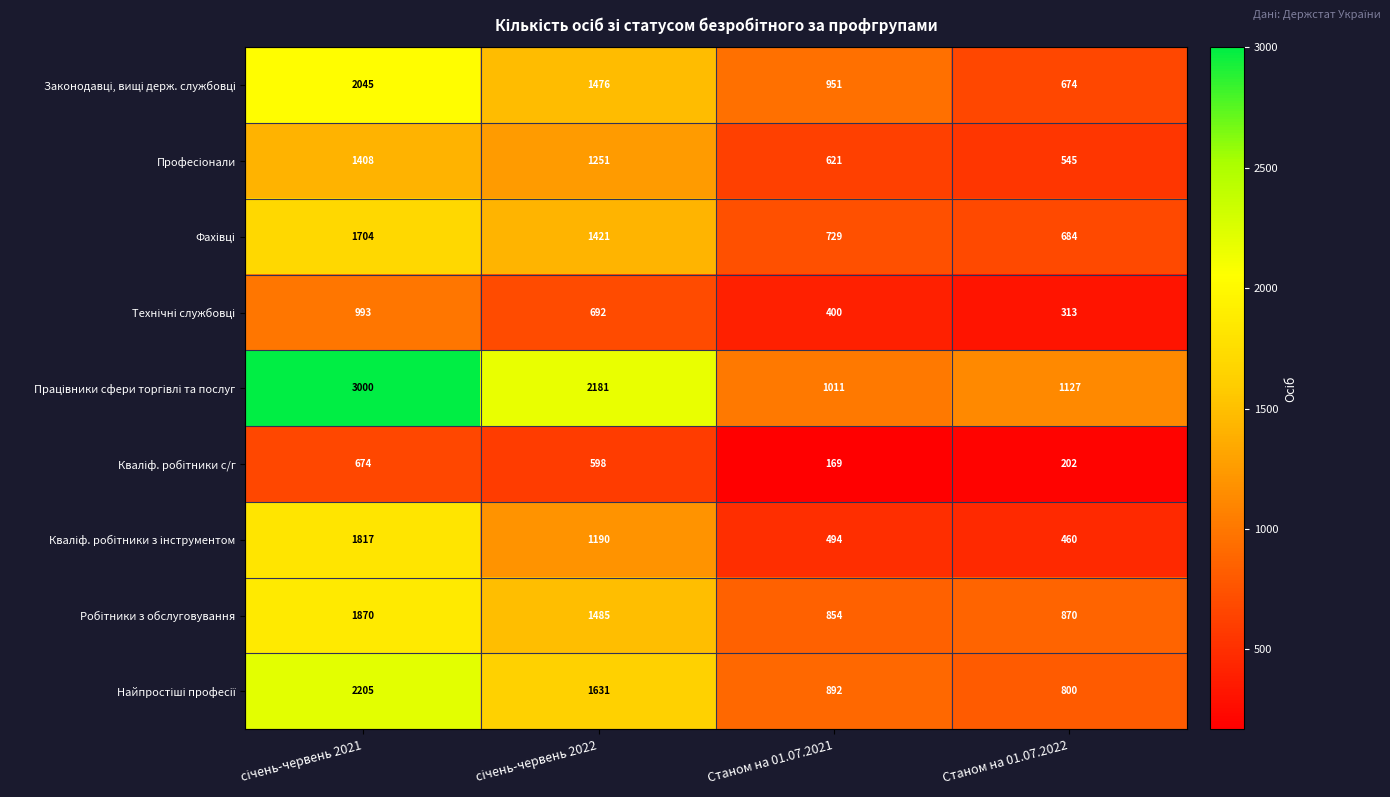

What is the total value across all series at Станом на 01.07.2021?

6121